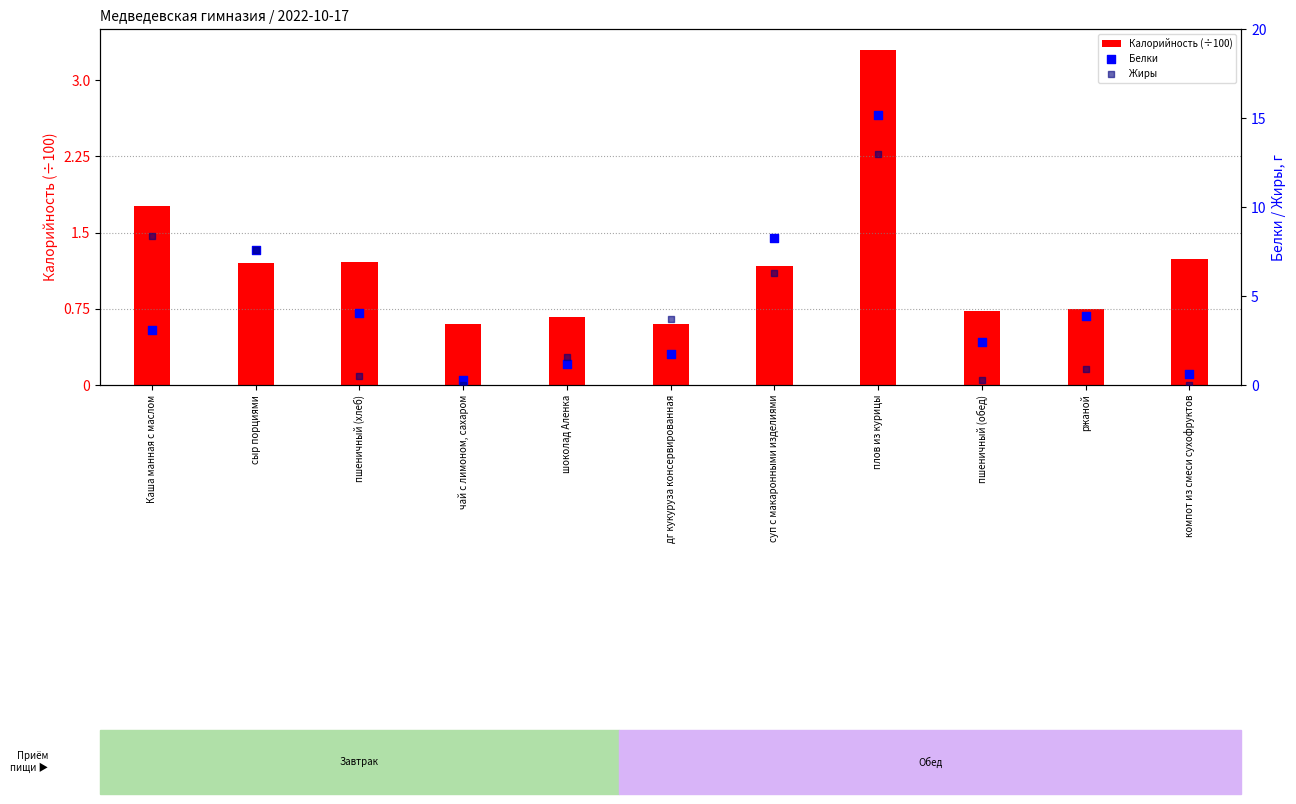

Which series contains the lowest Y value?

Жиры